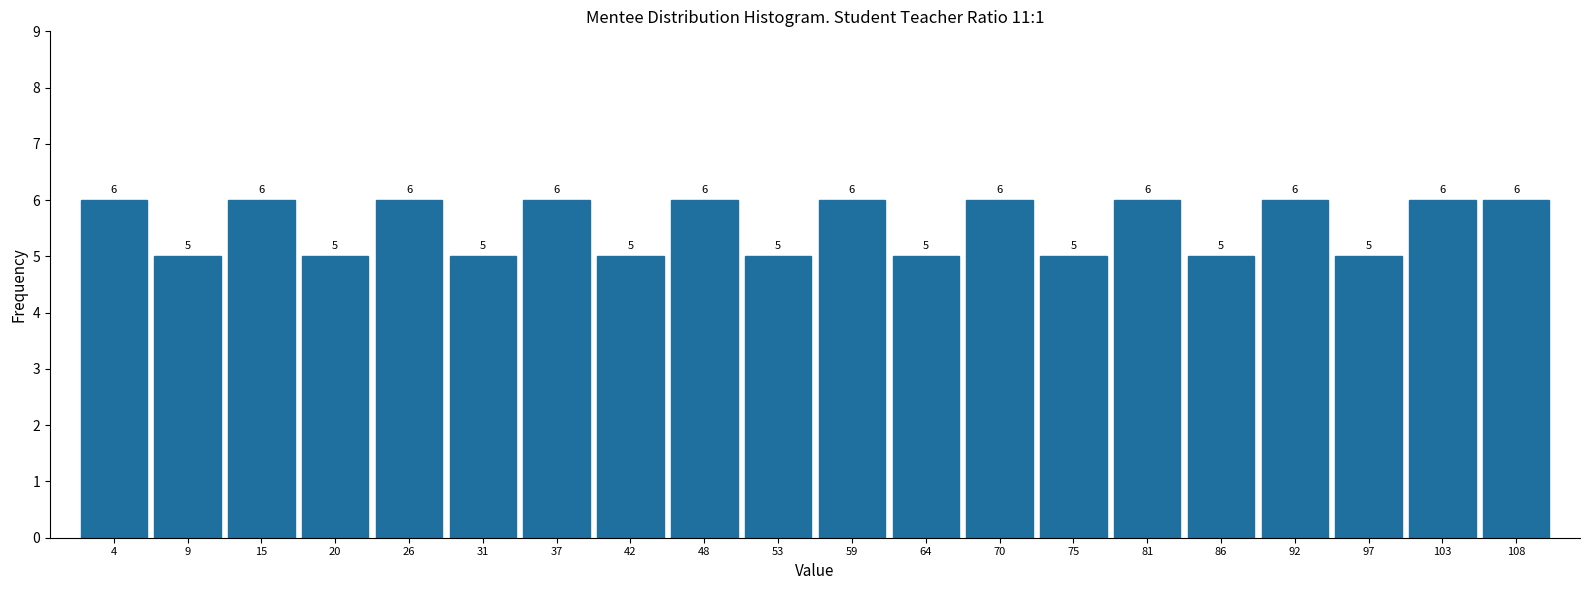

Reading left to right, transcribe this chart: for each bar, give the range it covers on the x-axis and its height. The bar edges are not printed on the chart, so give them approximately, as read against the axis.

1.0 to 6.5: 6
6.5 to 12.0: 5
12.0 to 17.5: 6
17.5 to 23.0: 5
23.0 to 28.5: 6
28.5 to 34.0: 5
34.0 to 39.5: 6
39.5 to 45.0: 5
45.0 to 50.5: 6
50.5 to 56.0: 5
56.0 to 61.5: 6
61.5 to 67.0: 5
67.0 to 72.5: 6
72.5 to 78.0: 5
78.0 to 83.5: 6
83.5 to 89.0: 5
89.0 to 94.5: 6
94.5 to 100.0: 5
100.0 to 105.5: 6
105.5 to 111.0: 6